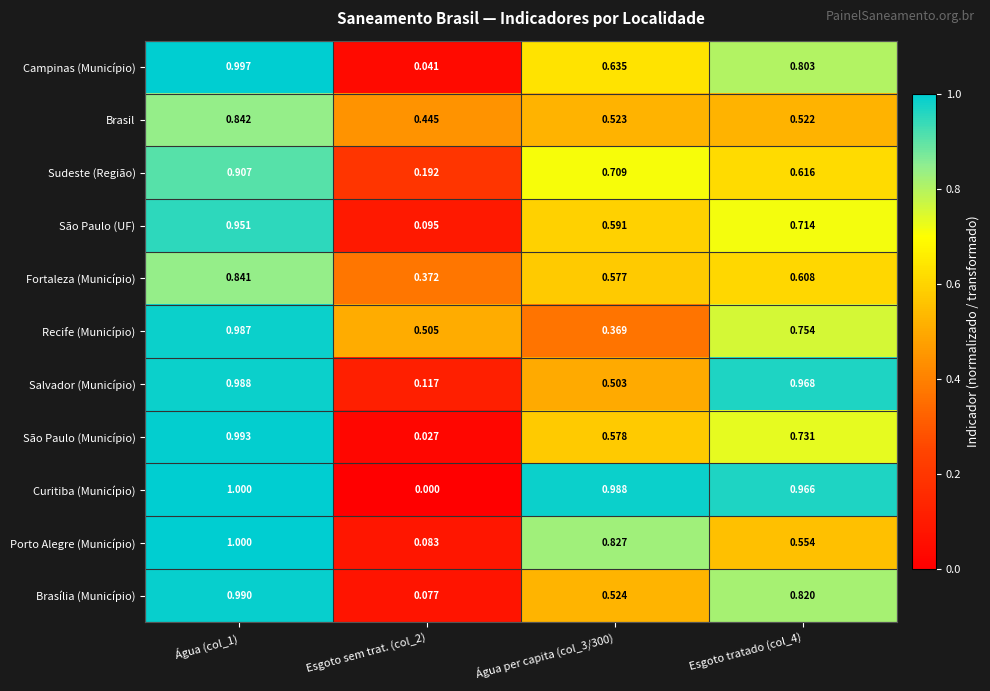

Which series has the widest spread of values?

Curitiba (Município)